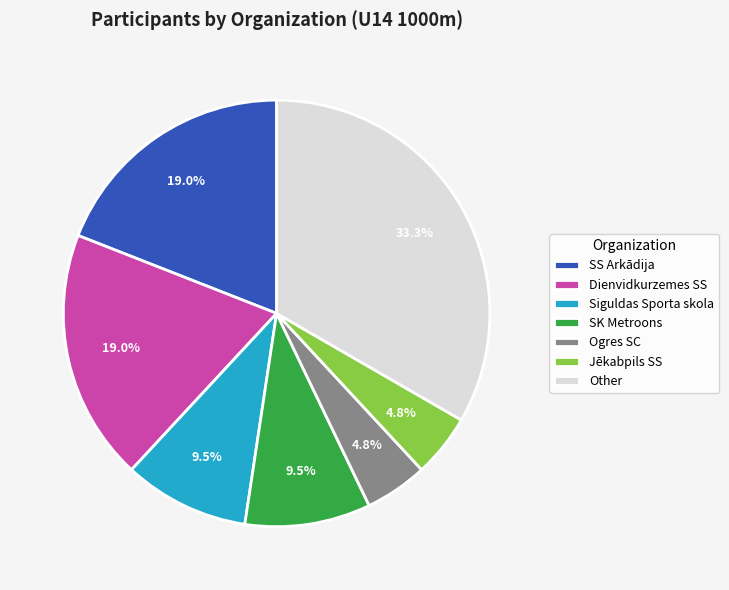

To the nearest percent, what is the combined percentage of Jēkabpils SS and Ogres SC?

10%